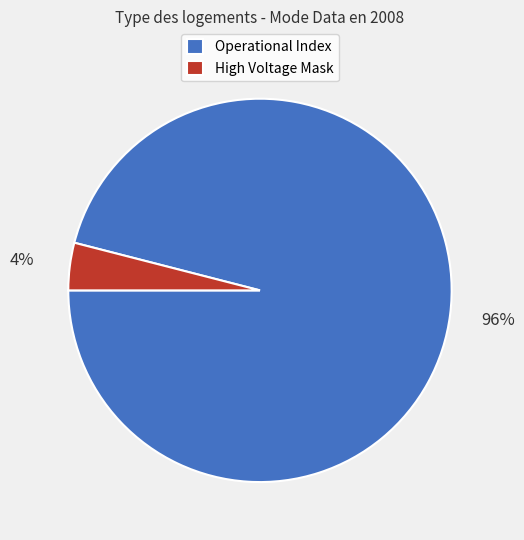

Combined, do High Voltage Mask and Operational Index account for over 50%?

Yes